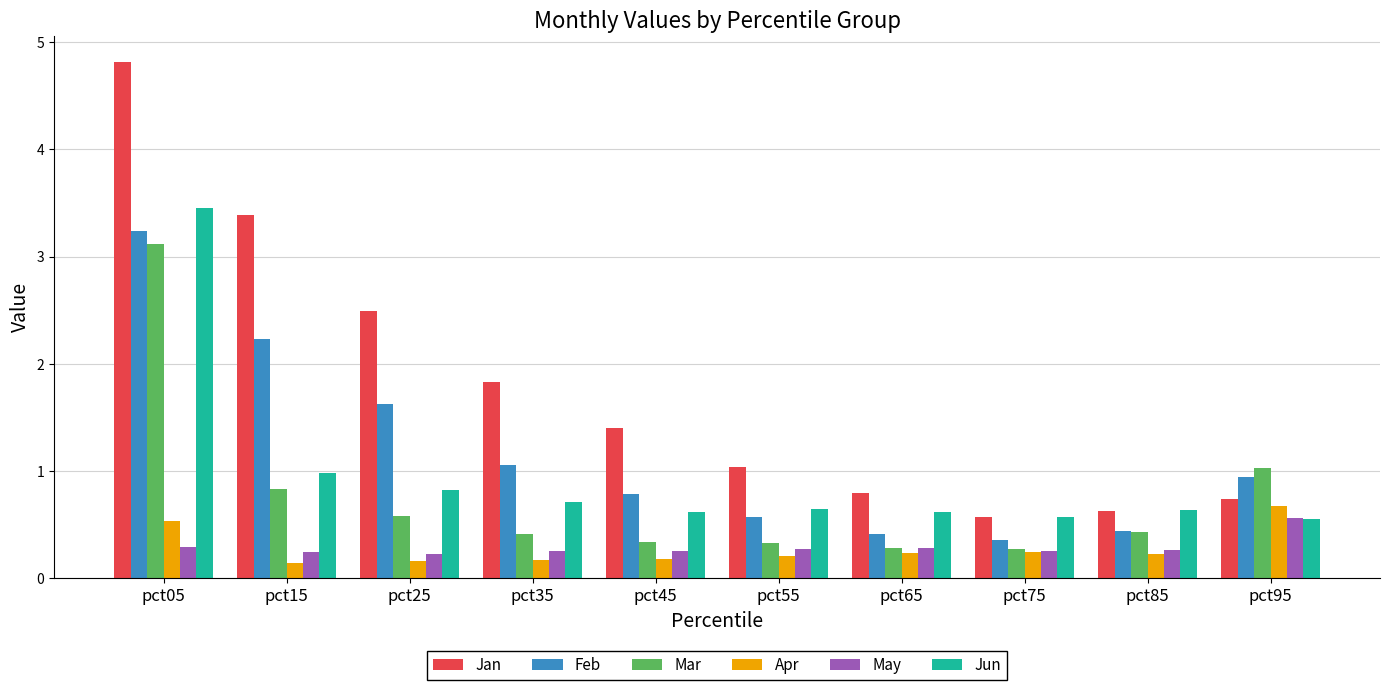

The Feb series shows 0.4 at pct85. True or false?

True